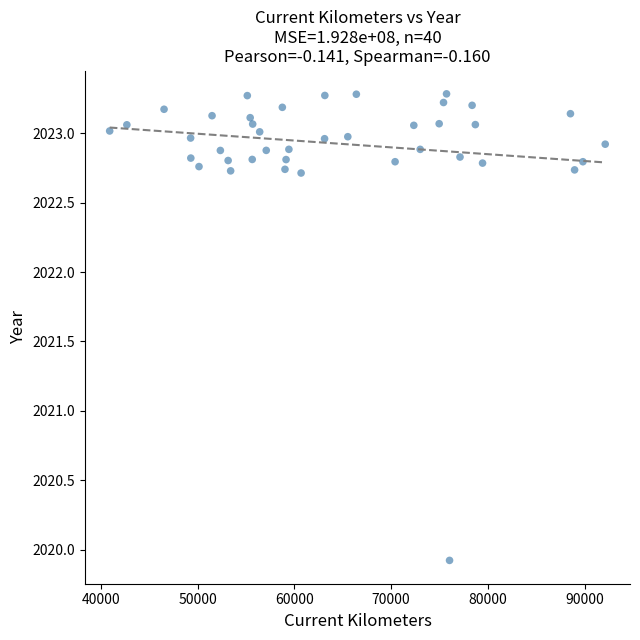

What Y value in the scatter plot is closest to 2021?

2019.9